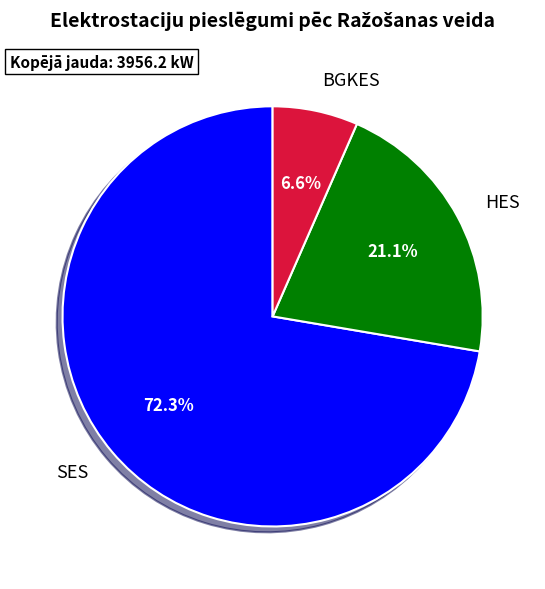

How much of the chart is everything except SES?

27.7%